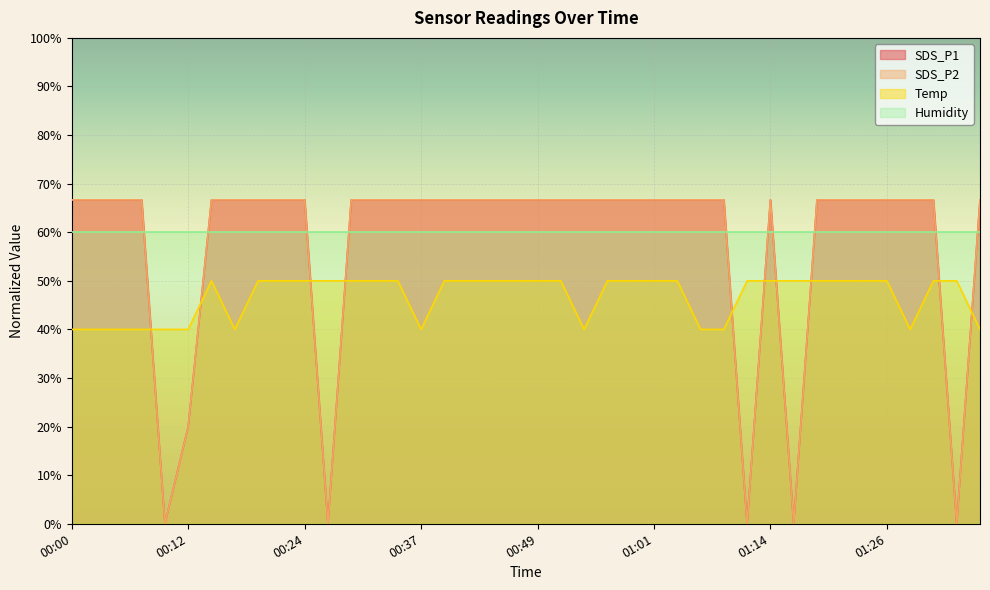

What is the label of the 21st point from the left?

00:49